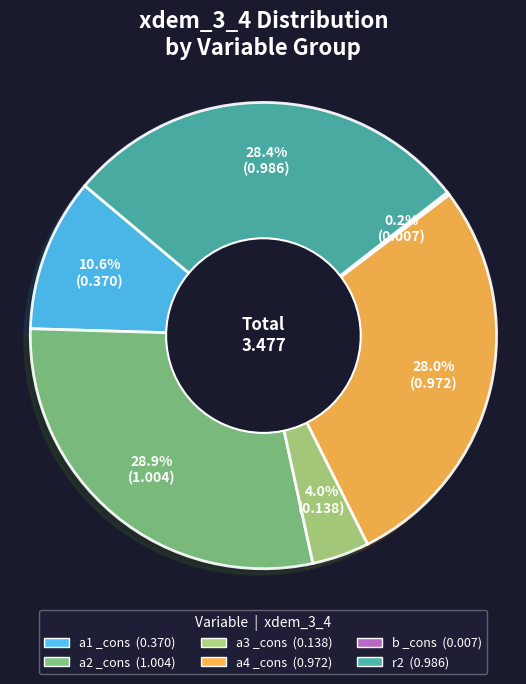

Between a3 _cons and a4 _cons, which is larger?

a4 _cons